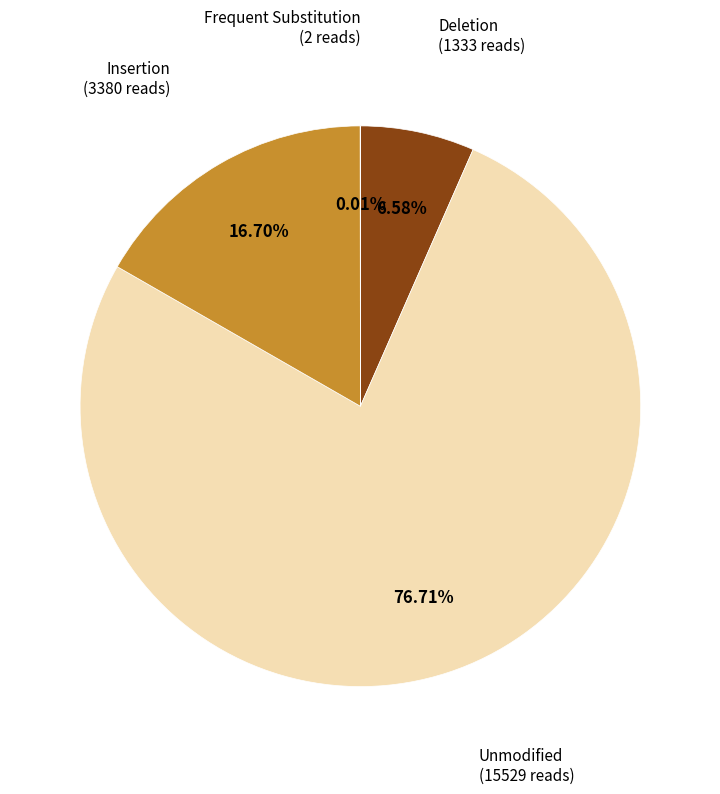

Does any single category account for the majority?

Yes